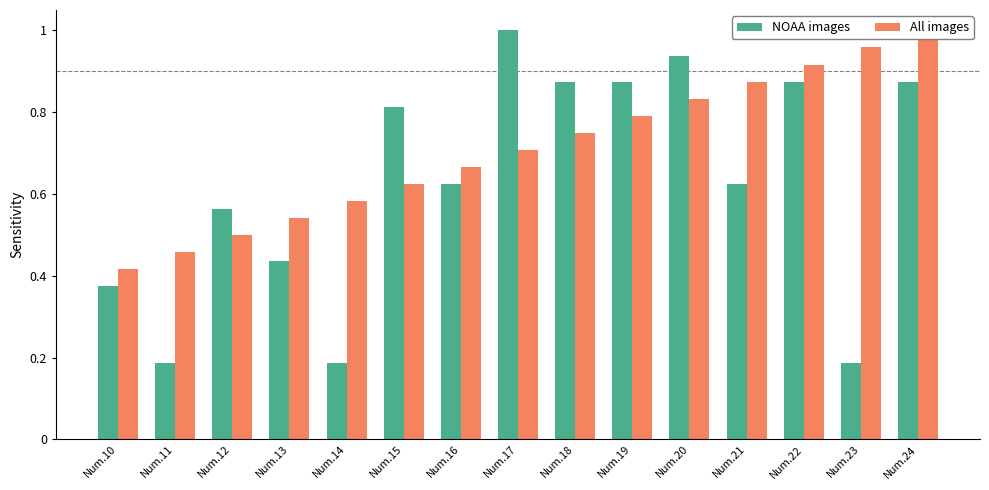

Reading left to right, what are all the values shown in this chart?

NOAA images: Num.10=0.4	Num.11=0.2	Num.12=0.6	Num.13=0.4	Num.14=0.2	Num.15=0.8	Num.16=0.6	Num.17=1.0	Num.18=0.9	Num.19=0.9	Num.20=0.9	Num.21=0.6	Num.22=0.9	Num.23=0.2	Num.24=0.9
All images: Num.10=0.4	Num.11=0.5	Num.12=0.5	Num.13=0.5	Num.14=0.6	Num.15=0.6	Num.16=0.7	Num.17=0.7	Num.18=0.8	Num.19=0.8	Num.20=0.8	Num.21=0.9	Num.22=0.9	Num.23=1.0	Num.24=1.0